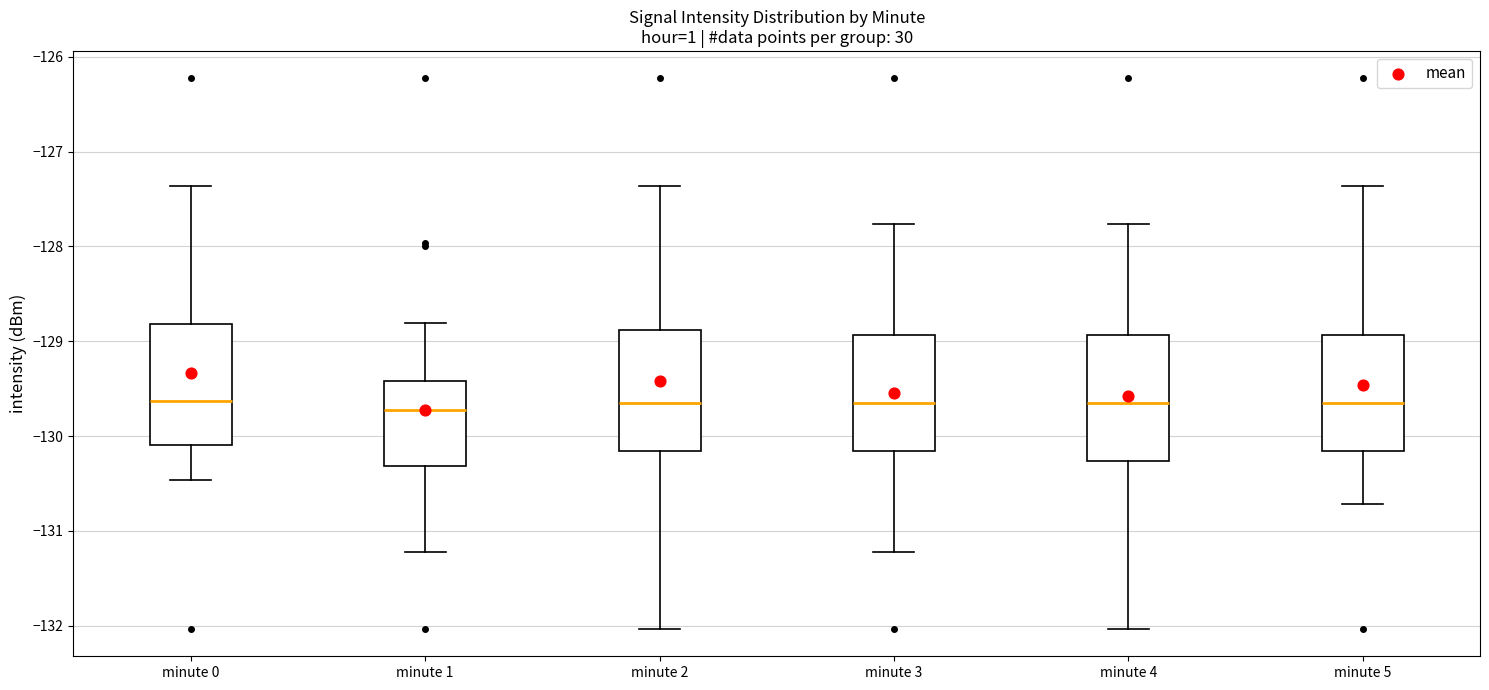

Reading left to right, transcribe this box plot: for each box, give where its median line is, the range the box spans, and where its two whiskers end, as read against the y-axis. The values are not printed on the chart, so give them approximately, as read against the axis.

minute 0: median -129.6, box -130.1 to -128.8, whiskers -130.5 to -127.4
minute 1: median -129.7, box -130.3 to -129.4, whiskers -131.2 to -128.8
minute 2: median -129.6, box -130.2 to -128.9, whiskers -132.0 to -127.4
minute 3: median -129.6, box -130.2 to -128.9, whiskers -131.2 to -127.8
minute 4: median -129.6, box -130.3 to -128.9, whiskers -132.0 to -127.8
minute 5: median -129.6, box -130.2 to -128.9, whiskers -130.7 to -127.4